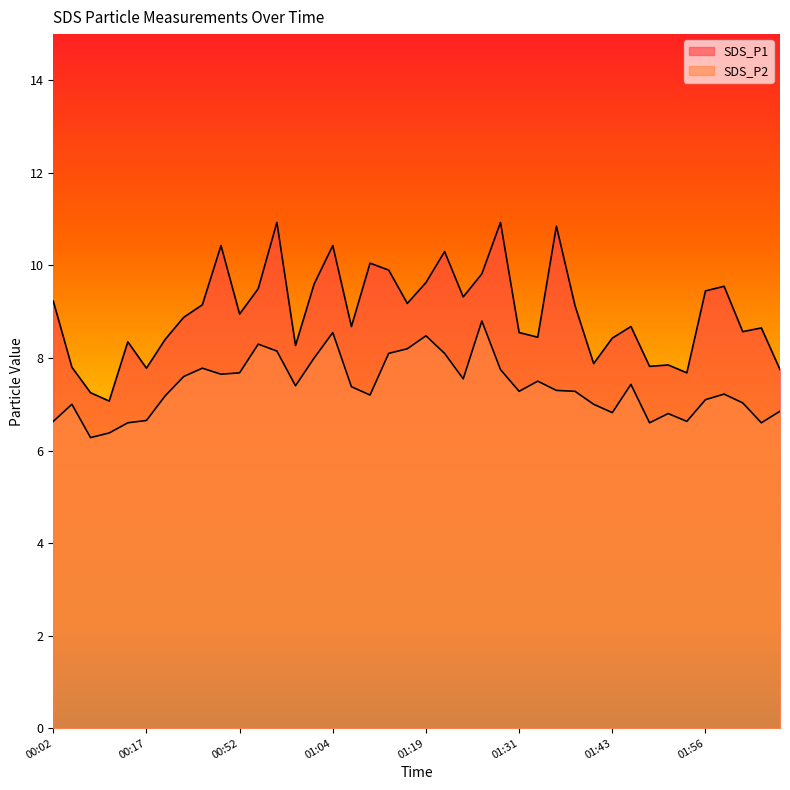

Where does the SDS_P1 series first go above 8?

00:02